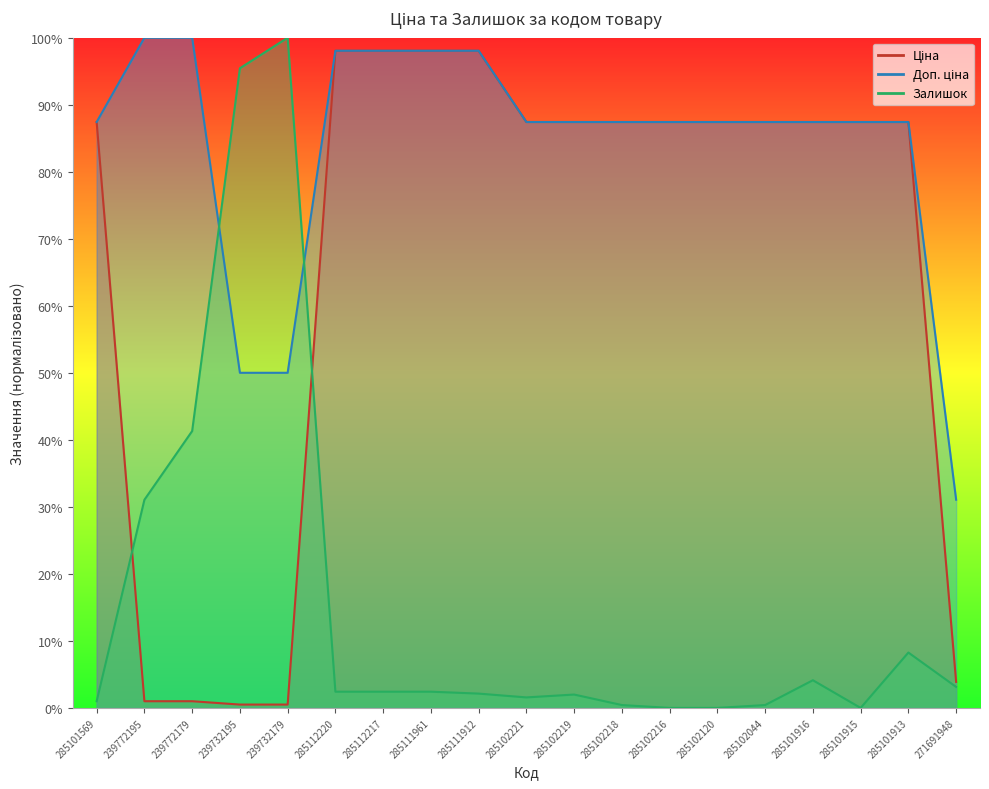

The value of Доп. ціна at 239732195 is 81.7. True or false?

False